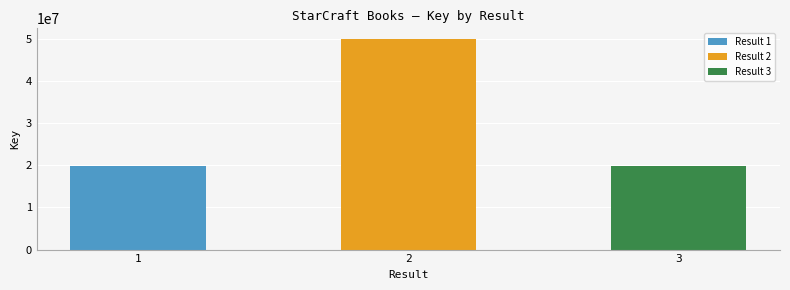

What is the sum of the values at 1 and 3?

39624410